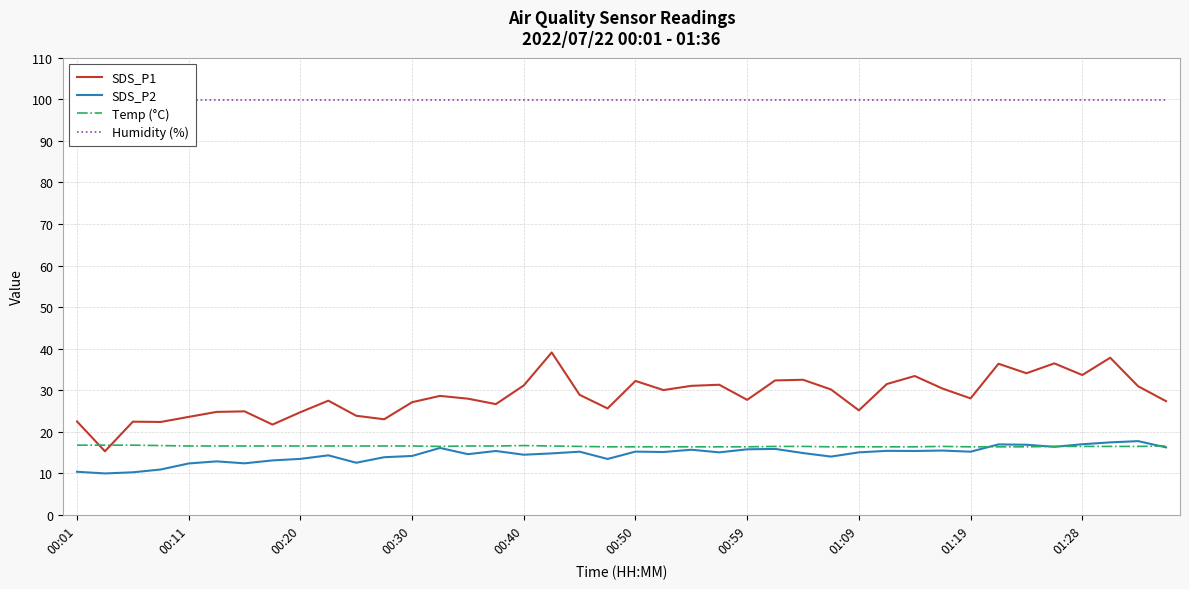

True or false: SDS_P2 and Humidity (%) cross at least once.

False